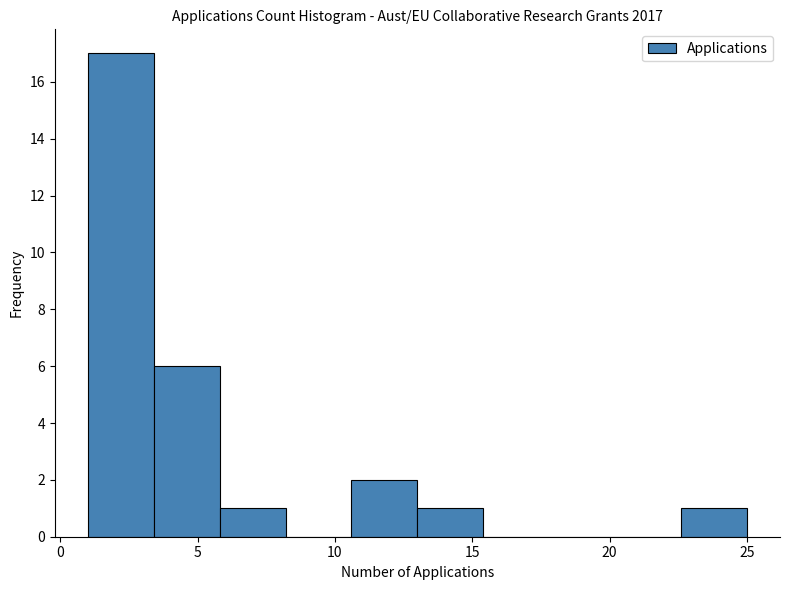

Reading left to right, transcribe this chart: for each bar, give the range it covers on the x-axis and its height. Neither the bar edges nor the heights are printed on the chart, so give them approximately, as read against the axes.

1.0 to 3.4: 17
3.4 to 5.8: 6
5.8 to 8.2: 1
8.2 to 10.6: 0
10.6 to 13.0: 2
13.0 to 15.4: 1
15.4 to 17.8: 0
17.8 to 20.2: 0
20.2 to 22.6: 0
22.6 to 25.0: 1